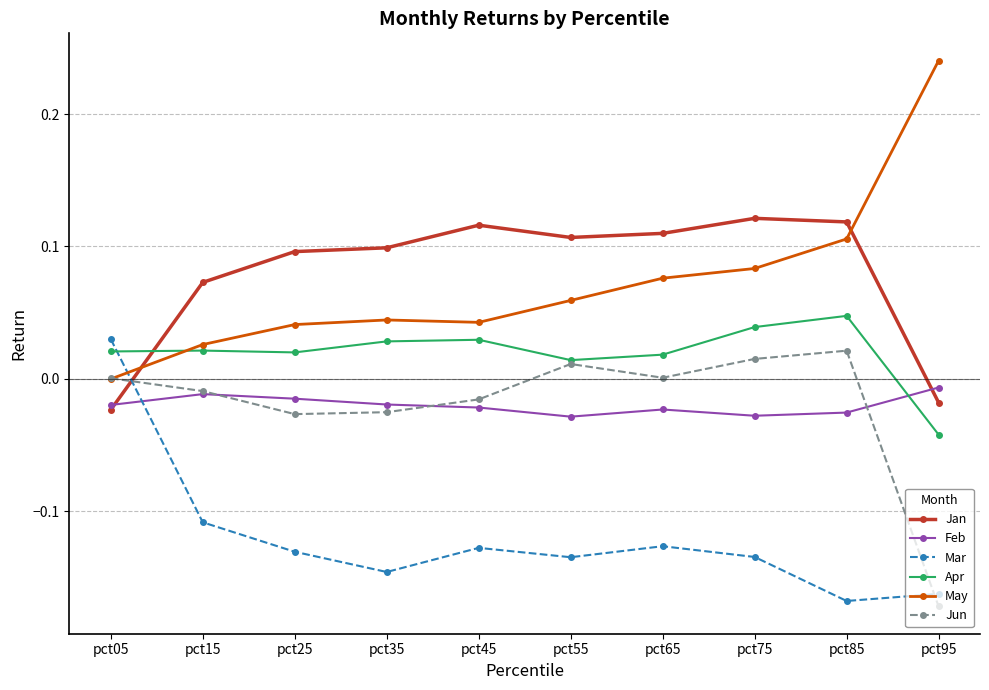

True or false: May and Mar cross at least once.

True